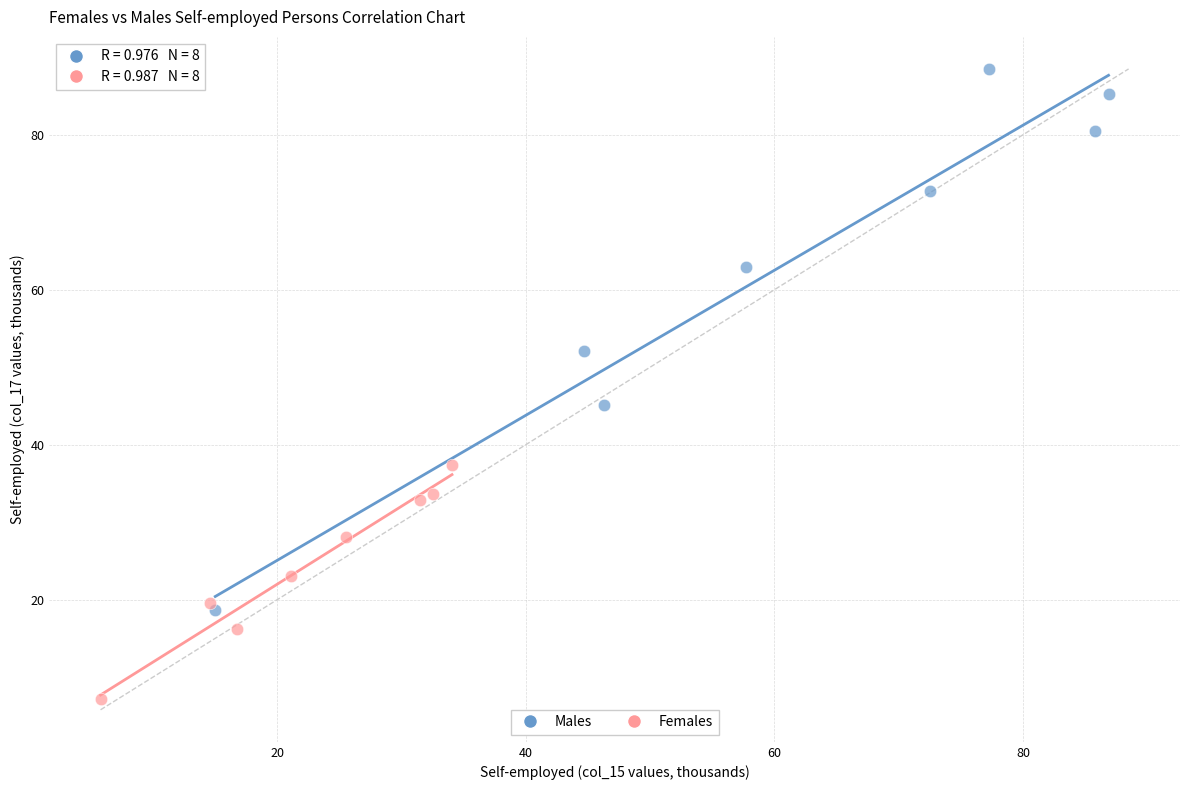

What are all the series names shown in the legend?

Males, Females